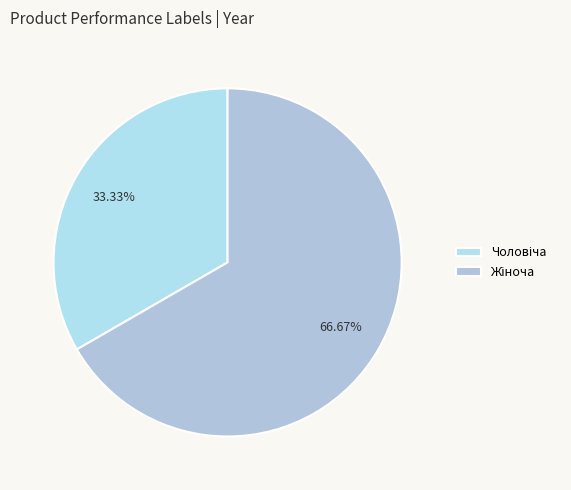

To the nearest percent, what is the difference between the largest and smallest slice percentages?

33%